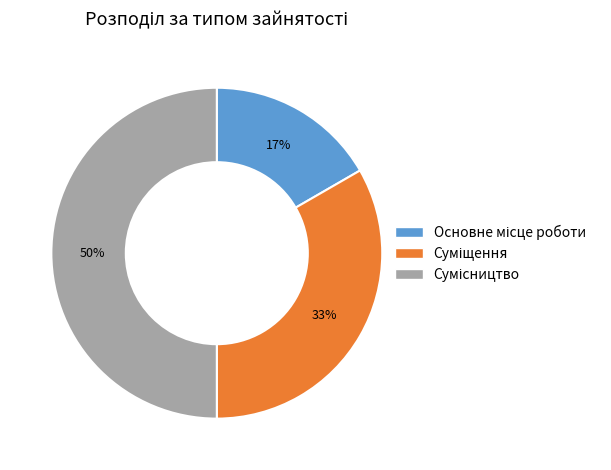

To the nearest percent, what is the difference between the largest and smallest slice percentages?

33%